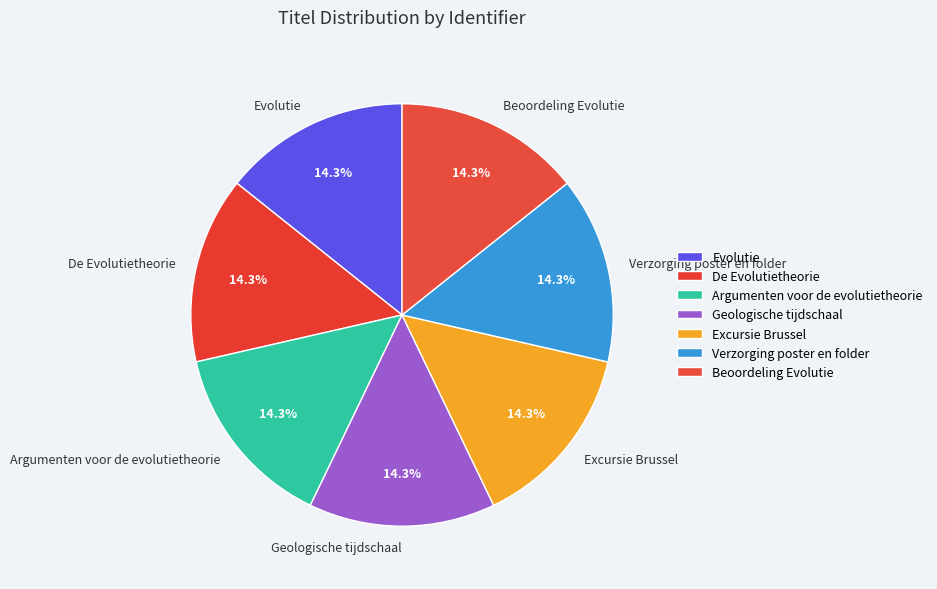

Is it true that Evolutie is 14% of the pie?

True